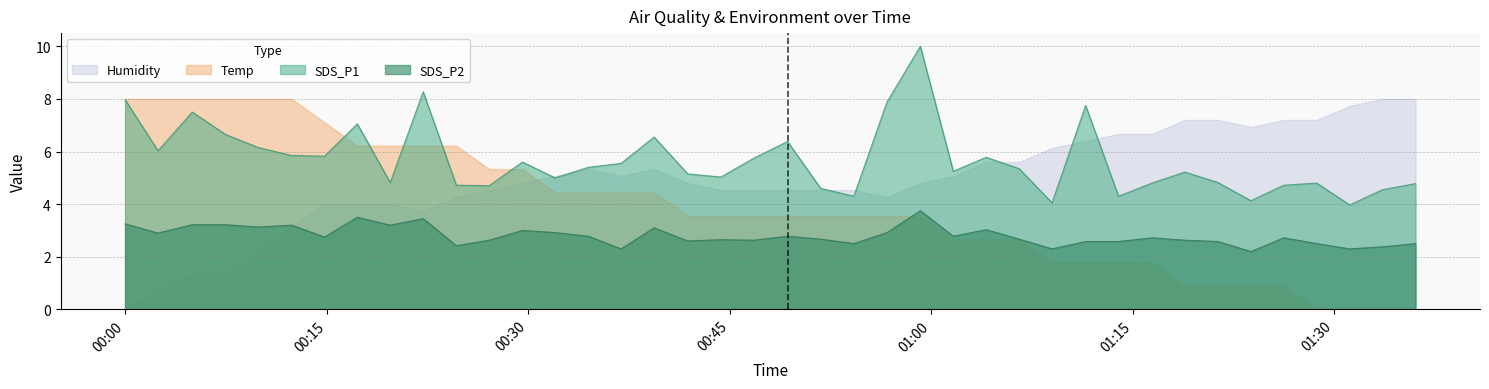

True or false: Humidity and Temp intersect in this chart.

True